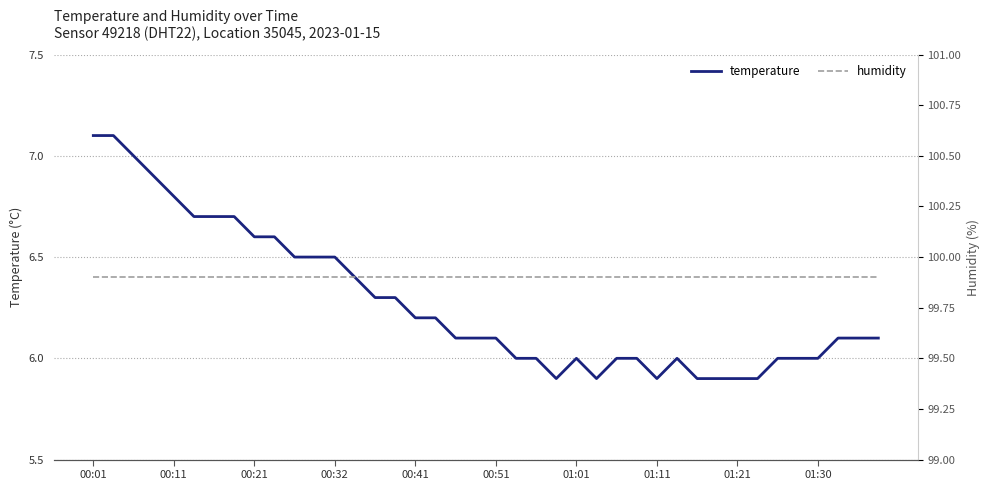

What is the approximate value of humidity at 00:11?

99.9